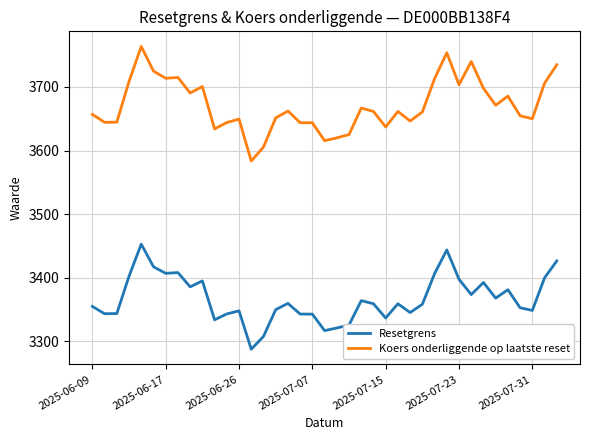

List the series in order of their peak value, highest first.

Koers onderliggende op laatste reset, Resetgrens